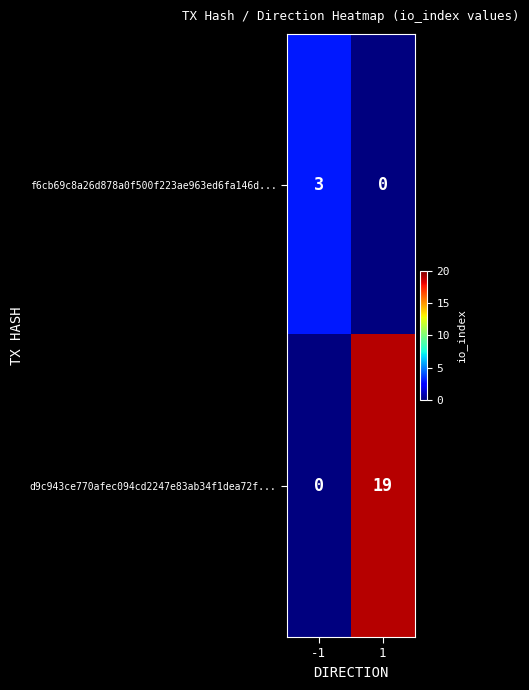

What is the sum of the d9c943ce770afec094cd2247e83ab34f1dea72f... values at 1 and -1?

19